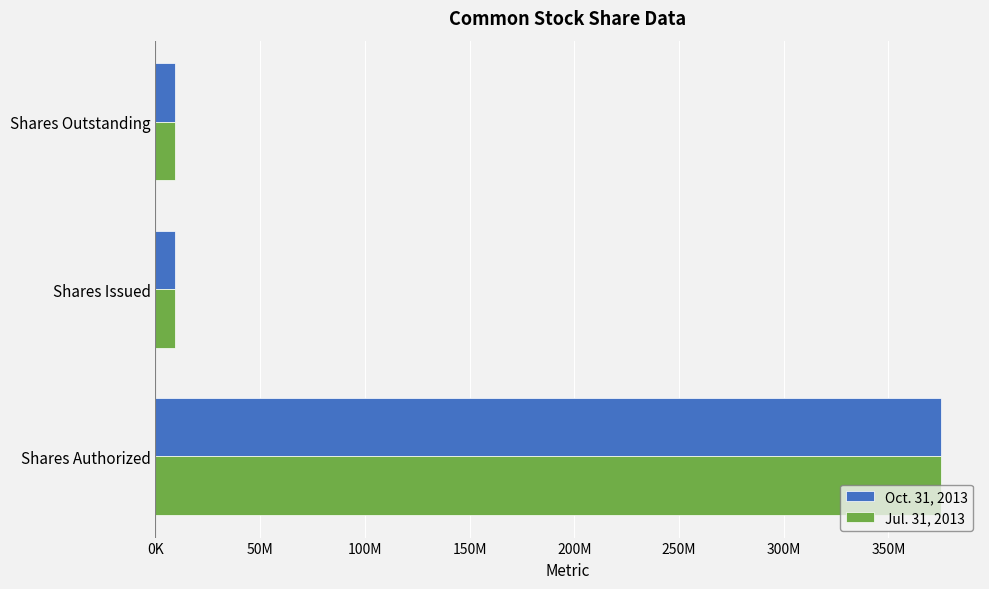

What are all the series names shown in the legend?

Oct. 31, 2013, Jul. 31, 2013